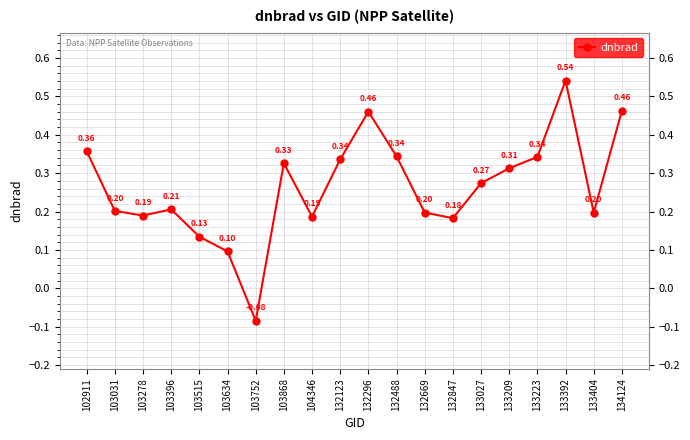

Where is the first local maximum?

103396